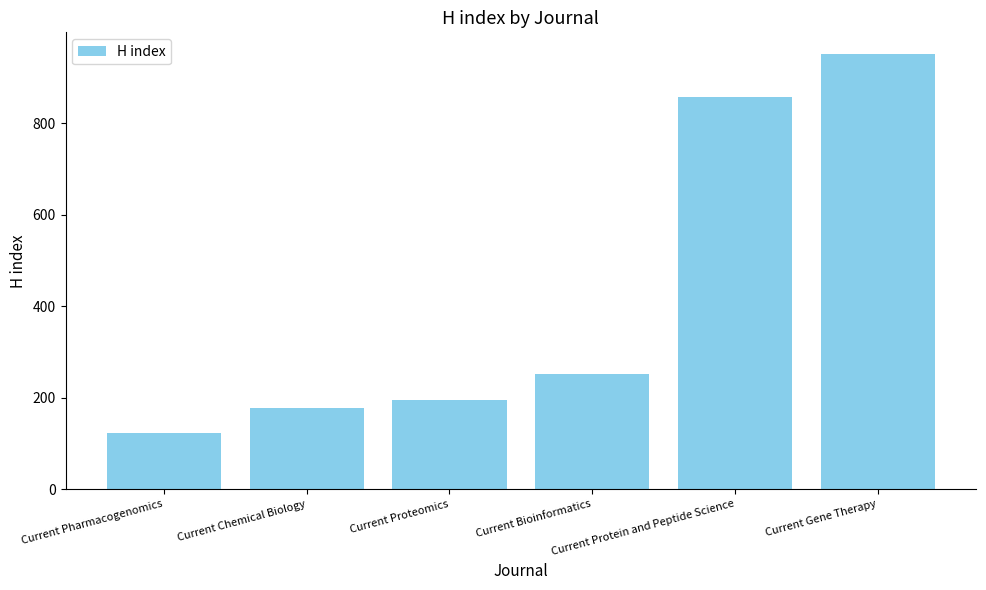

What is the label of the 2nd bar from the left?

Current Chemical Biology